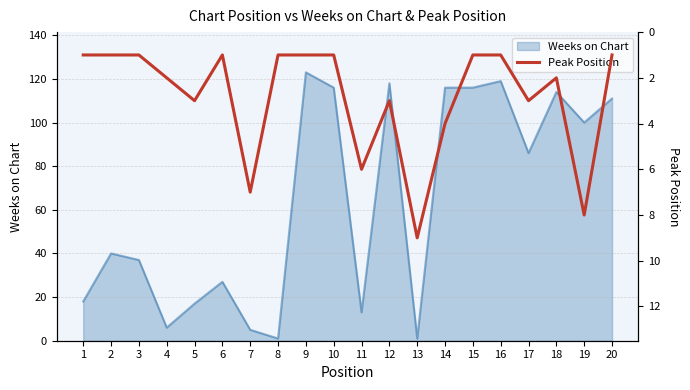

What is the sum of all values?

57